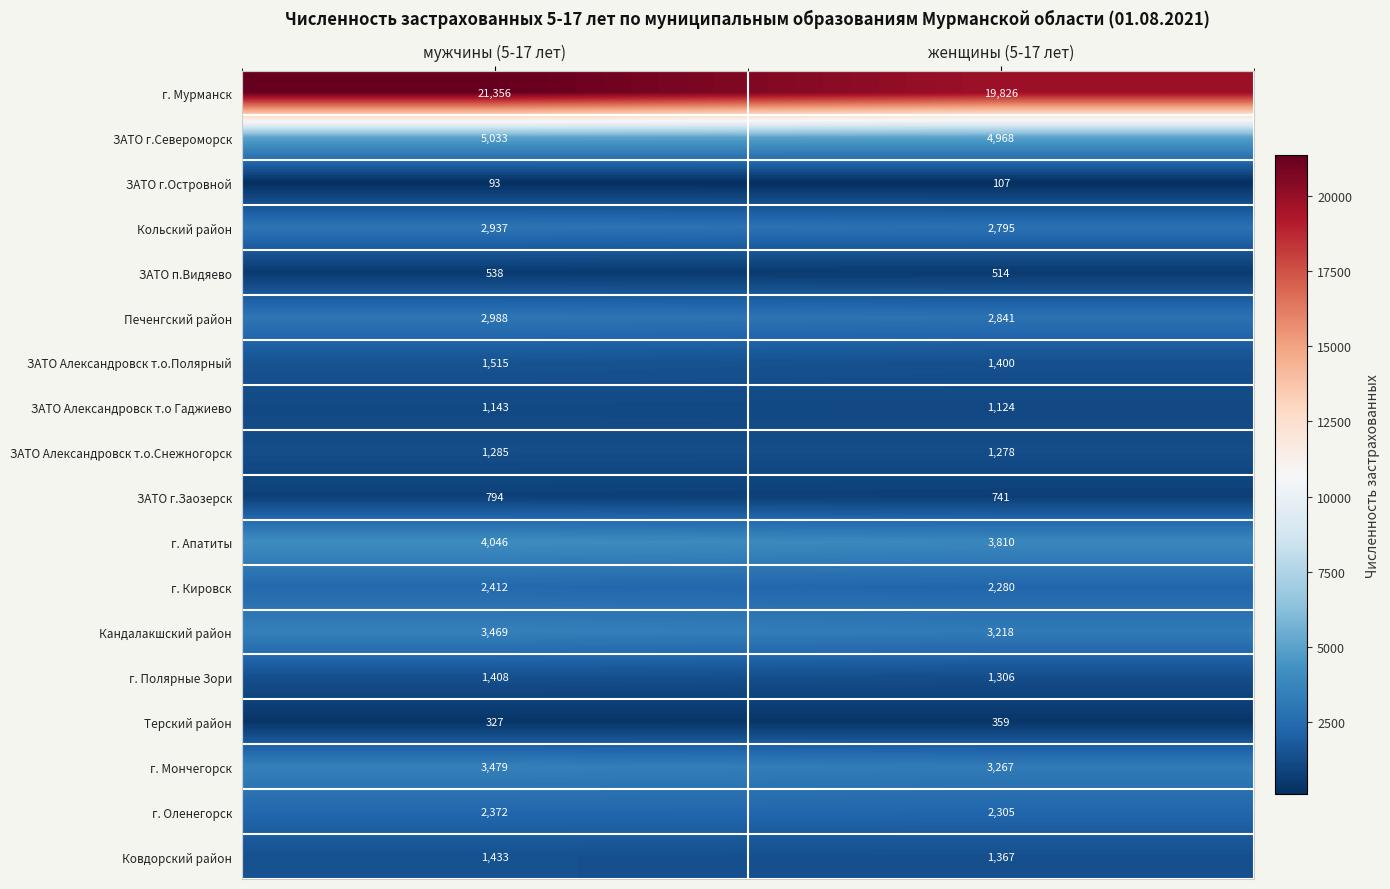

Rank the series by their maximum value, from highest to lowest.

г. Мурманск, ЗАТО г.Североморск, г. Апатиты, г. Мончегорск, Кандалакшский район, Печенгский район, Кольский район, г. Кировск, г. Оленегорск, ЗАТО Александровск т.о.Полярный, Ковдорский район, г. Полярные Зори, ЗАТО Александровск т.о.Снежногорск, ЗАТО Александровск т.о Гаджиево, ЗАТО г.Заозерск, ЗАТО п.Видяево, Терский район, ЗАТО г.Островной